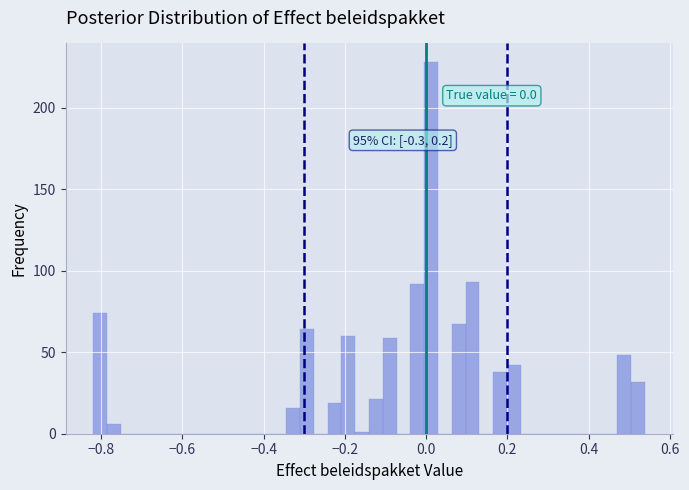

Around what value on the x-axis is the tallest bar? Give the approximate position of its centre, as read against the axis.

0.02